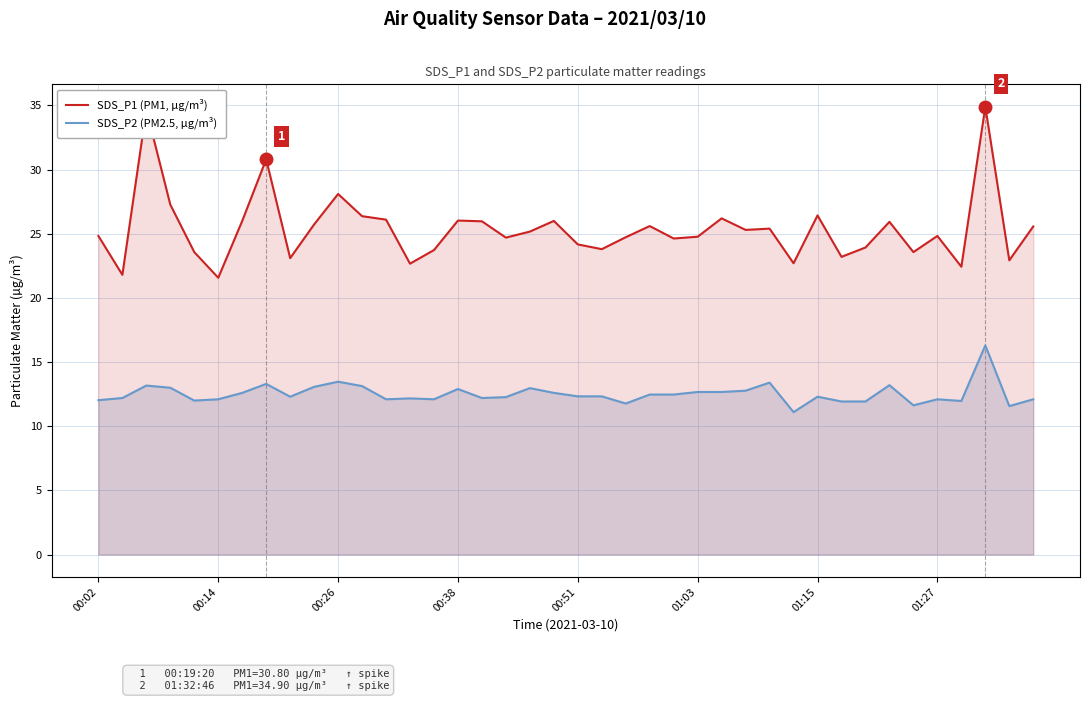

True or false: SDS_P2 (PM2.5, µg/m³) has a value of 12.5 at 23.

True